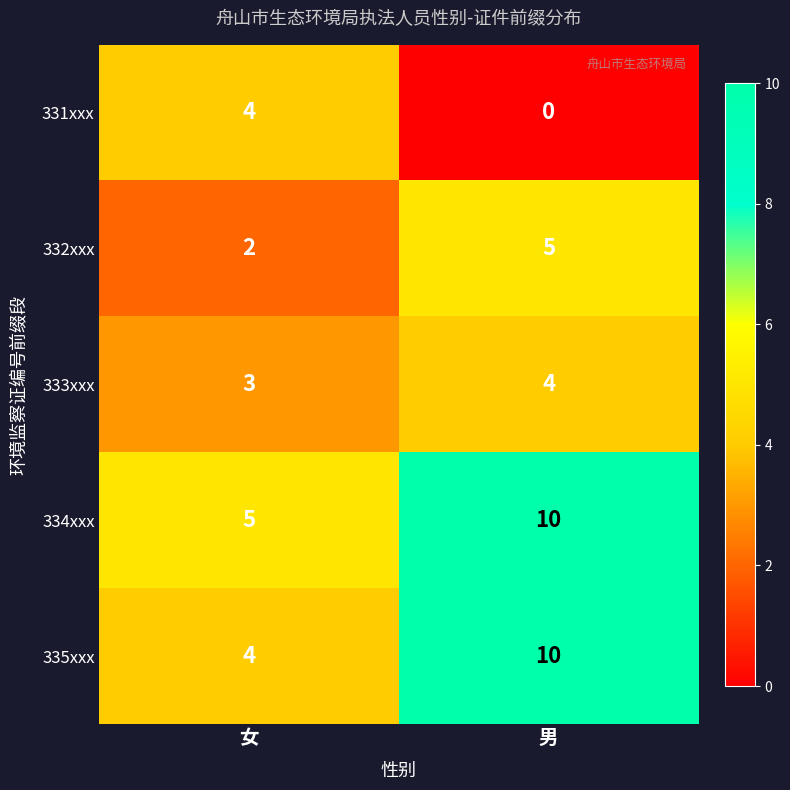

Between 女 and 男, which series saw the biggest shift?

335xxx